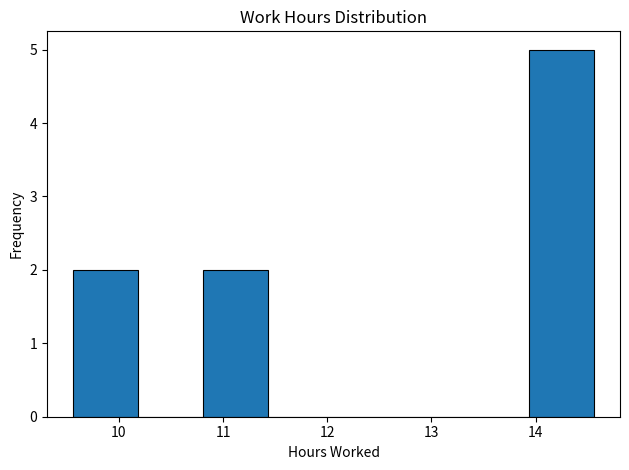

Which range on the x-axis has the tallest bar?

13.9 to 14.6